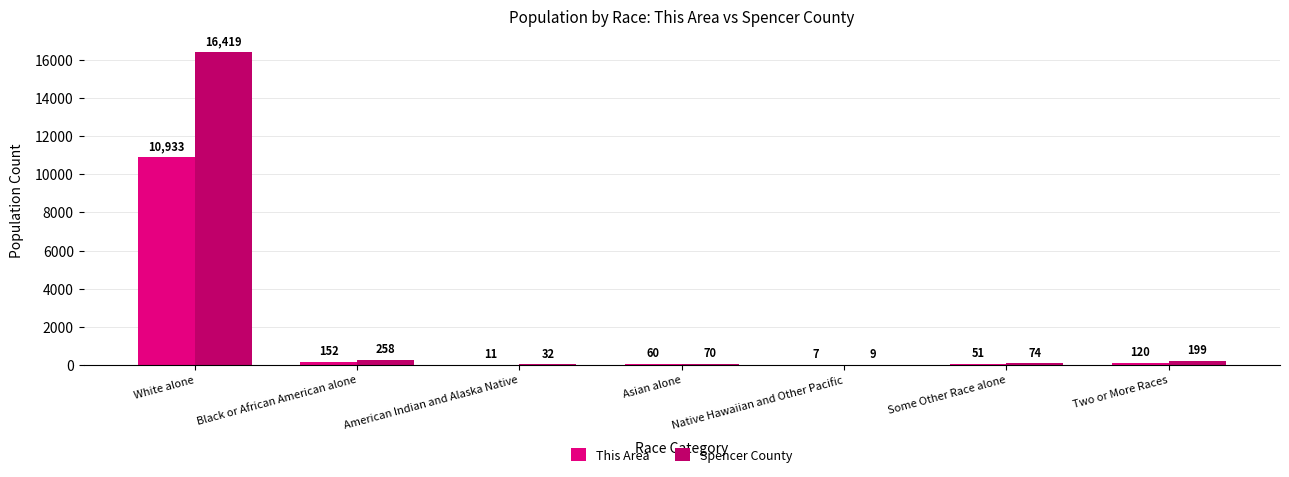

Reading right to left, list all the values displayed in this chart.

This Area: Two or More Races=120	Some Other Race alone=51	Native Hawaiian and Other Pacific=7	Asian alone=60	American Indian and Alaska Native=11	Black or African American alone=152	White alone=10933
Spencer County: Two or More Races=199	Some Other Race alone=74	Native Hawaiian and Other Pacific=9	Asian alone=70	American Indian and Alaska Native=32	Black or African American alone=258	White alone=16419